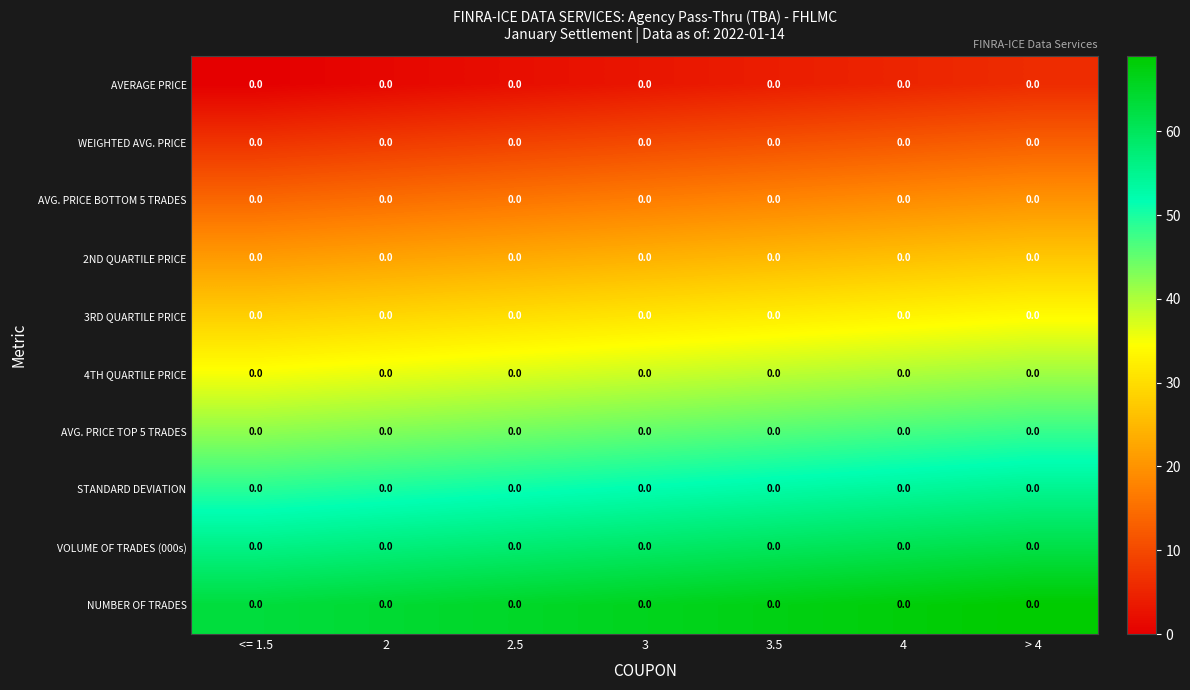

How many data points does each series have?

7